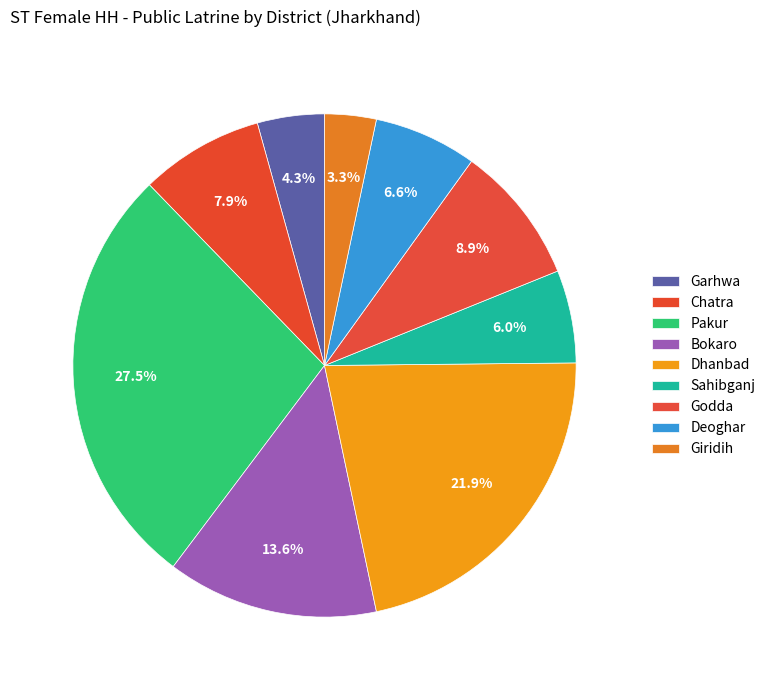

How many slices are in this pie chart?

9